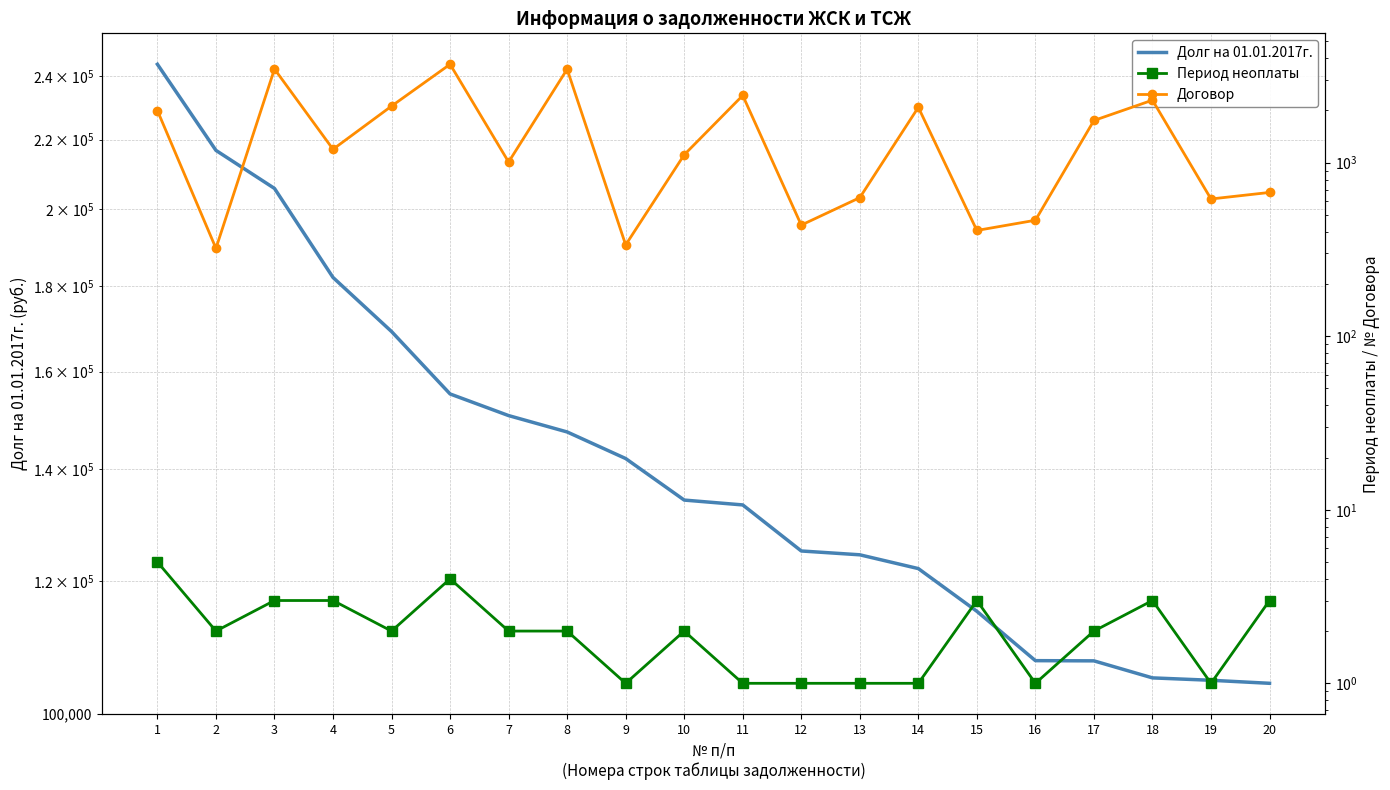

How many data points does each series have?

20